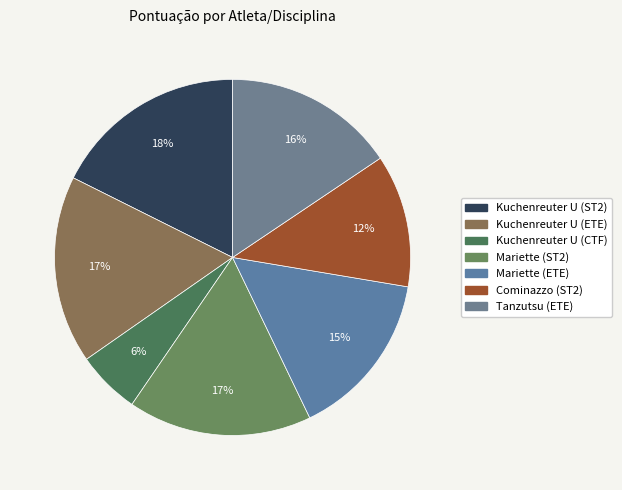

What is the ratio of the value at Tanzutsu (ETE) to the value at Kuchenreuter U (ETE)?

0.9